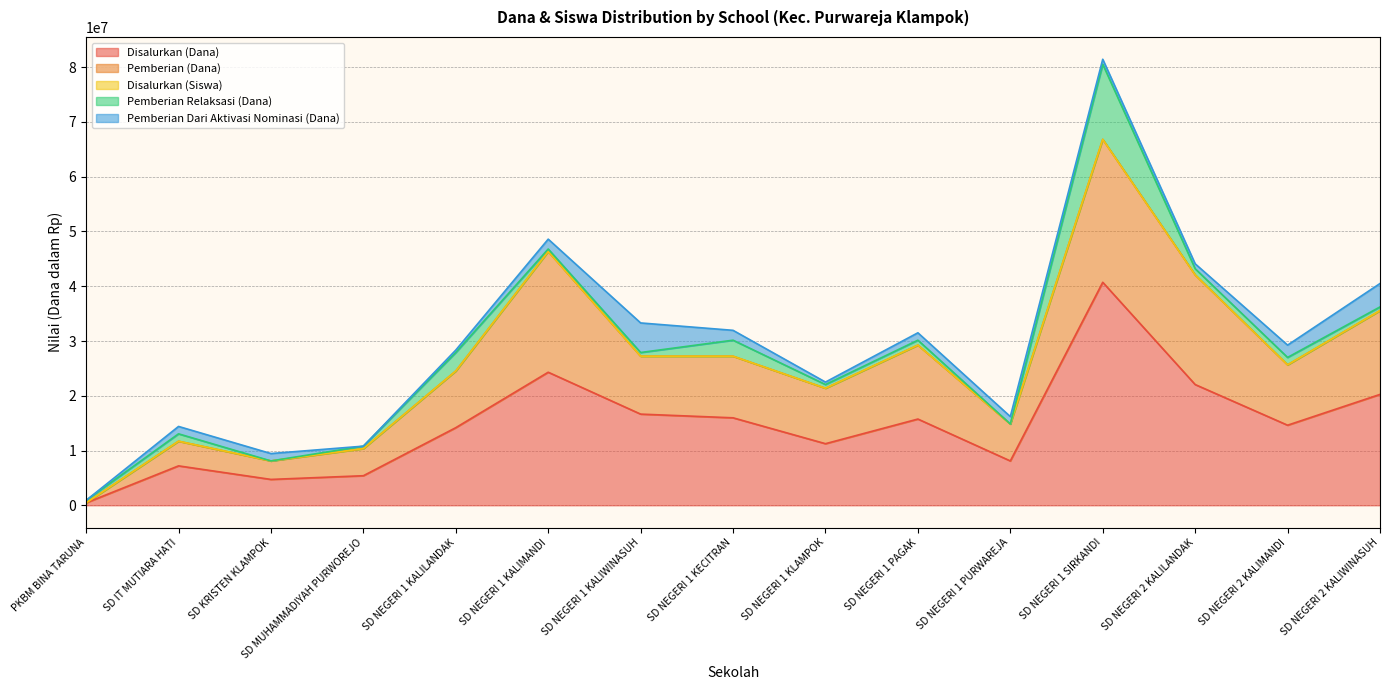

True or false: Disalurkan (Dana) and Pemberian (Dana) intersect in this chart.

False